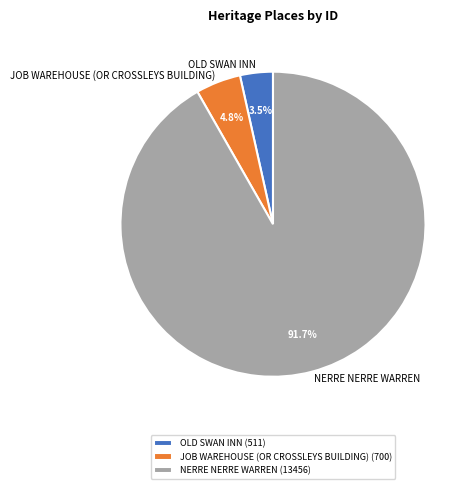

How many slices are in this pie chart?

3